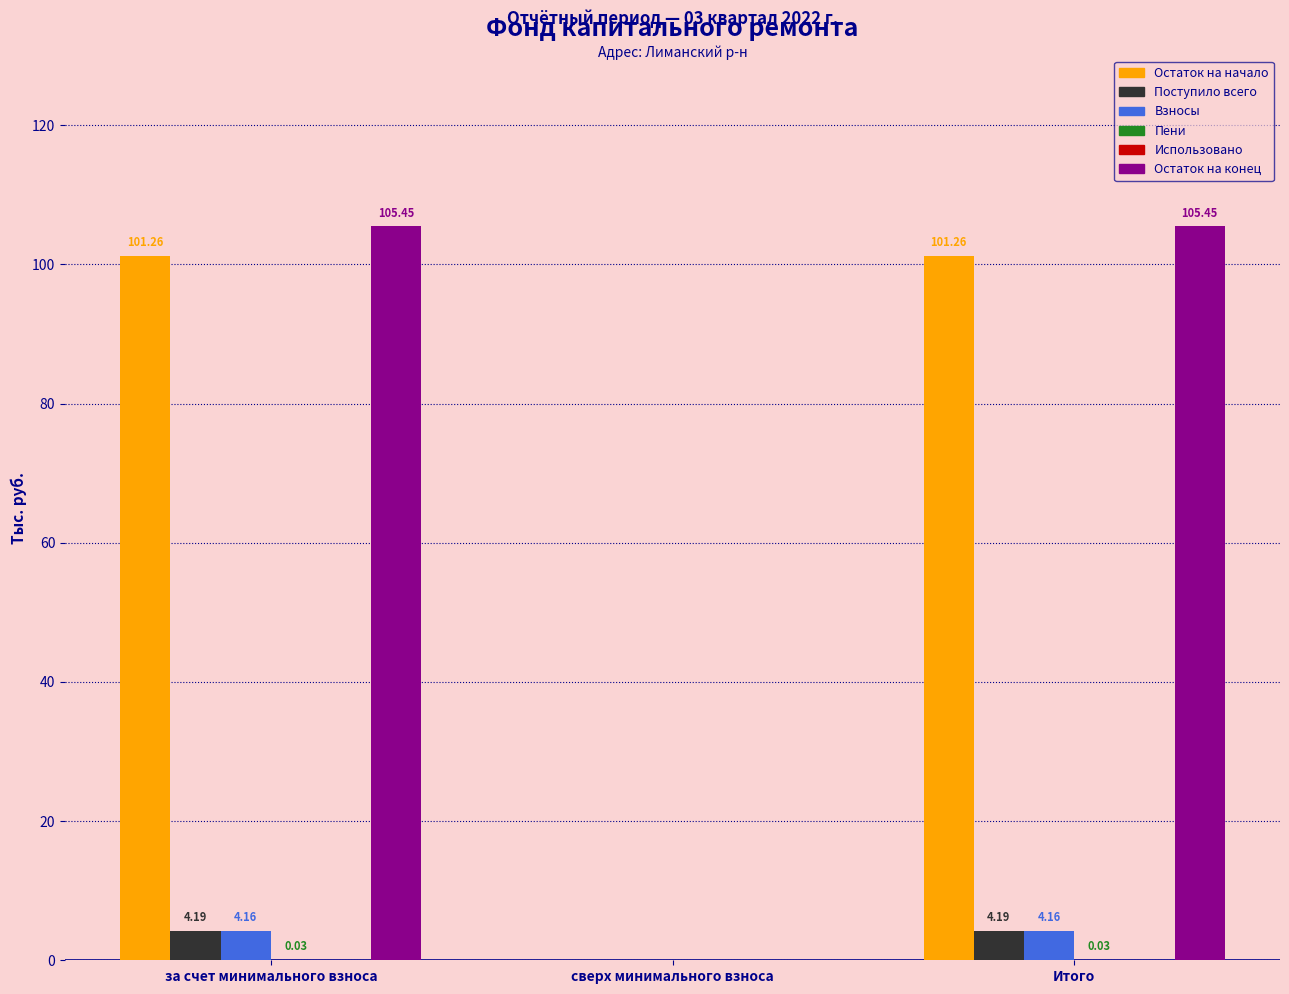

Which series changed the most between за счет минимального взноса and сверх минимального взноса?

Остаток на конец